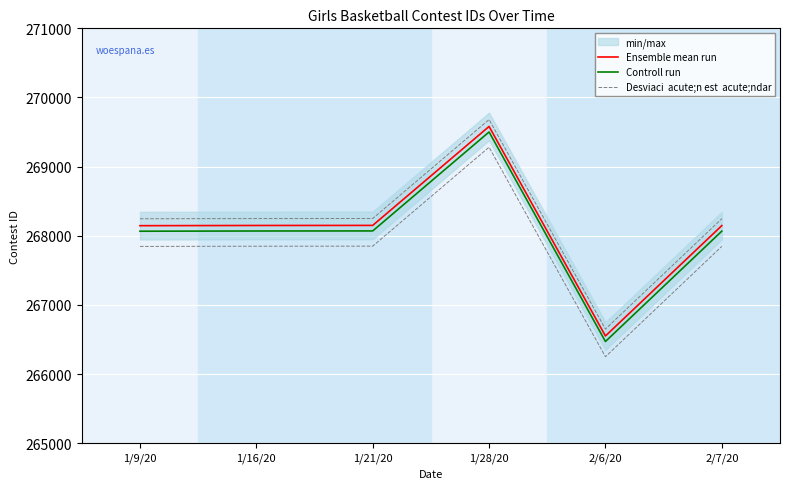

At which label is Desviaci  acute;n est  acute;ndar closest to 268166?

1/9/20